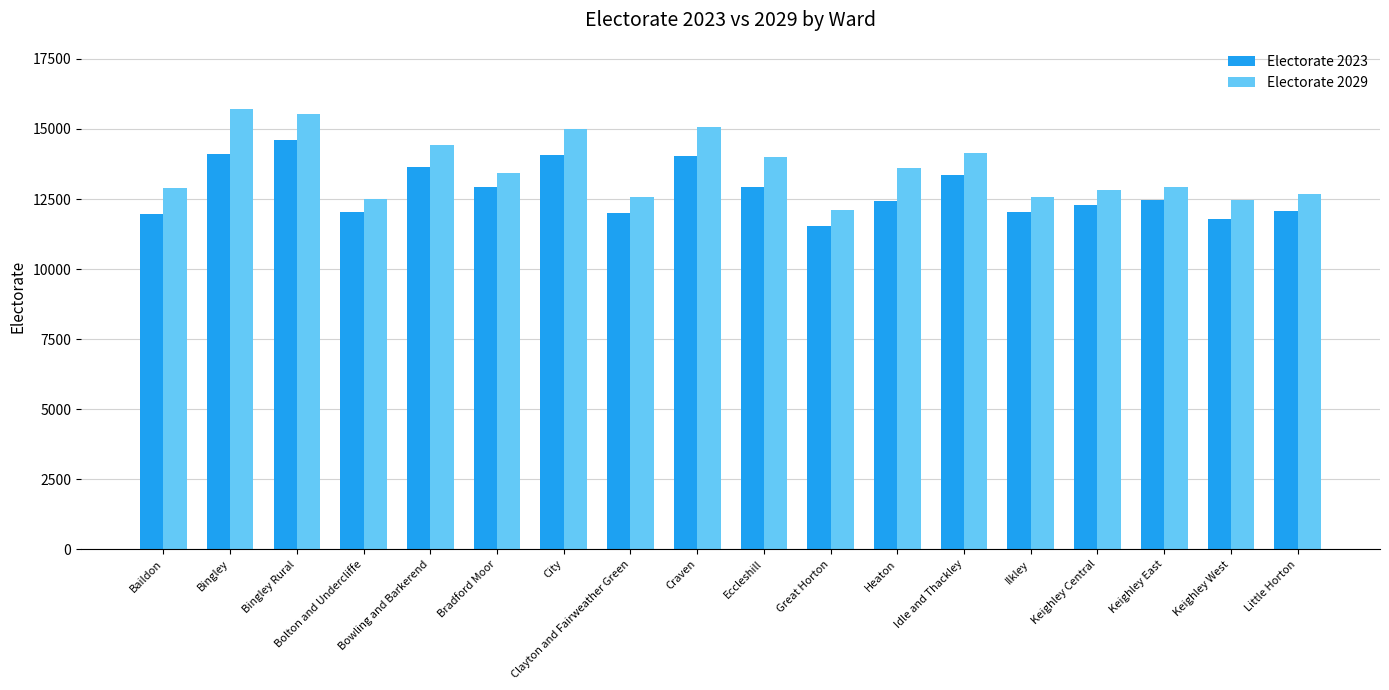

What is the difference between the highest and lowest values at Bingley Rural?

952.1